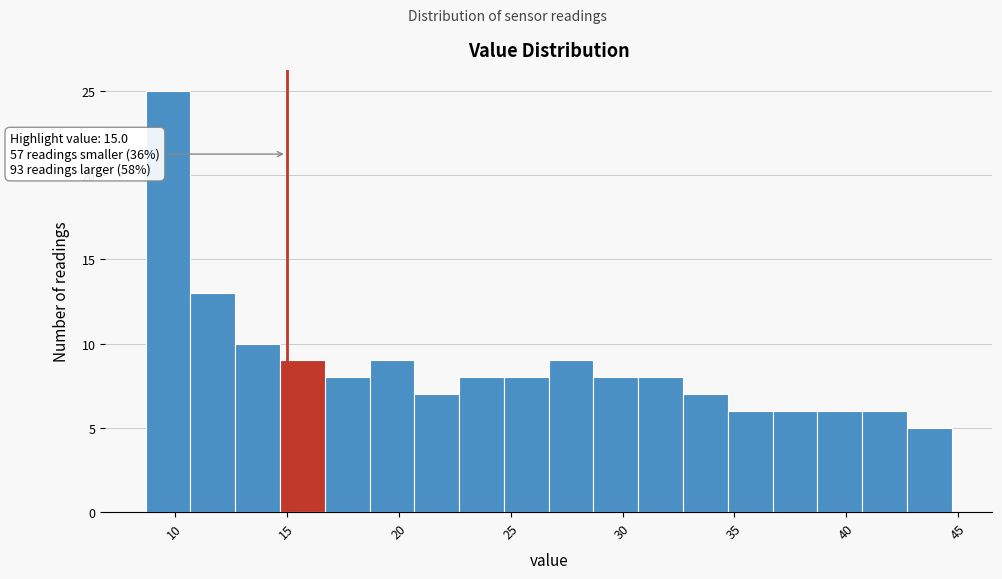

Over which range of the x-axis is the bar tallest?

8.7 to 10.7